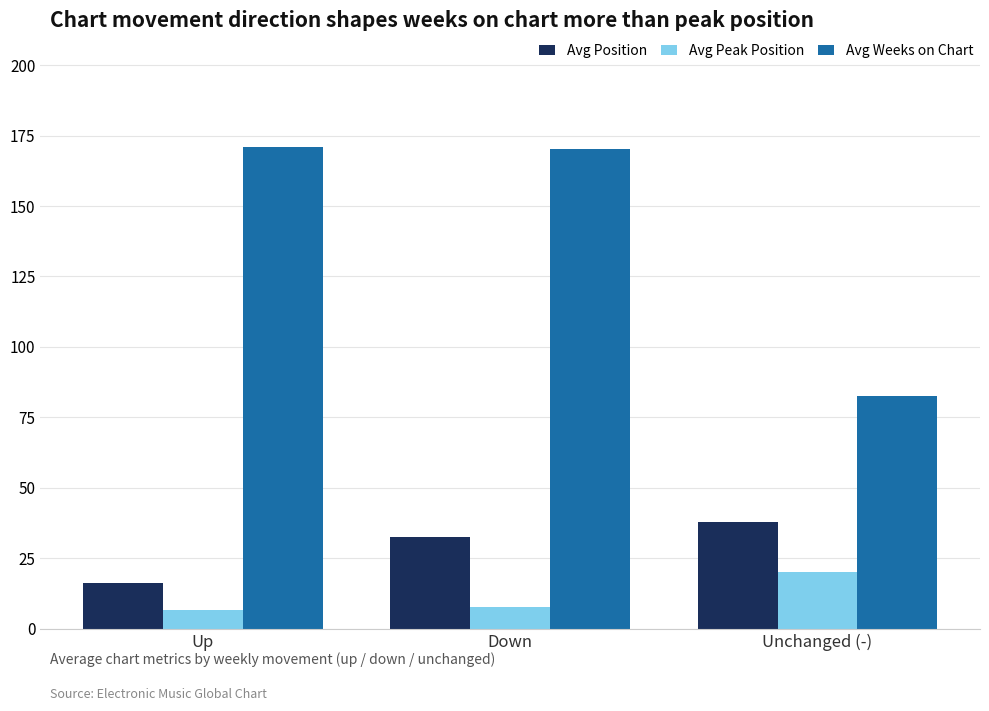

At how many categories does at least one series exceed 39?

3